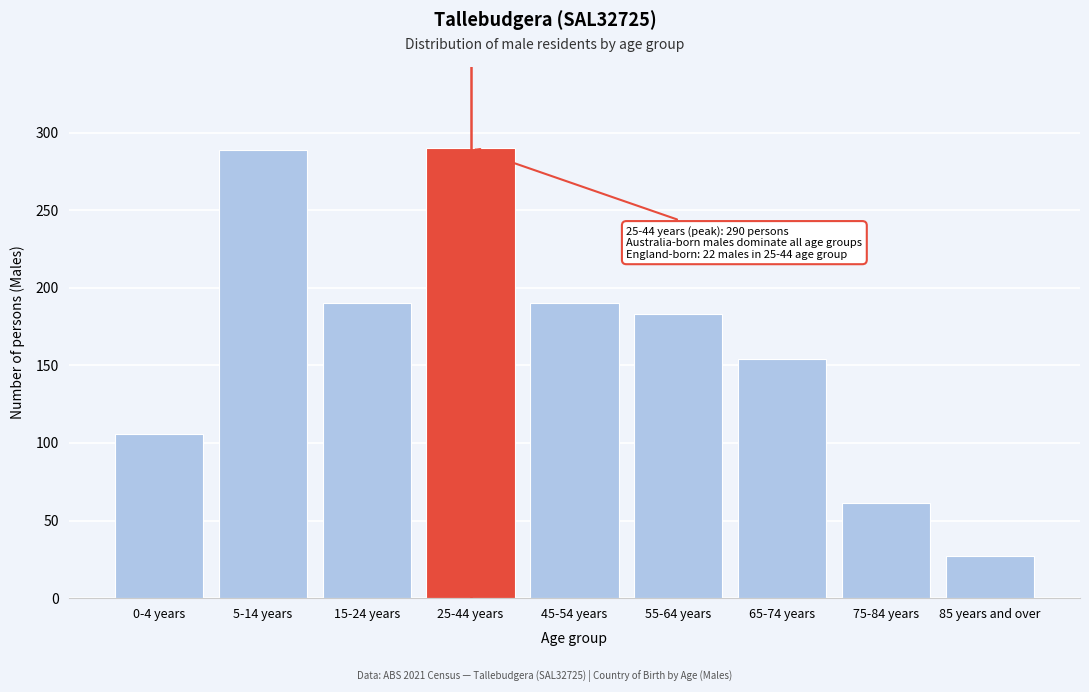

True or false: the data shows 52 at 65-74 years.

False